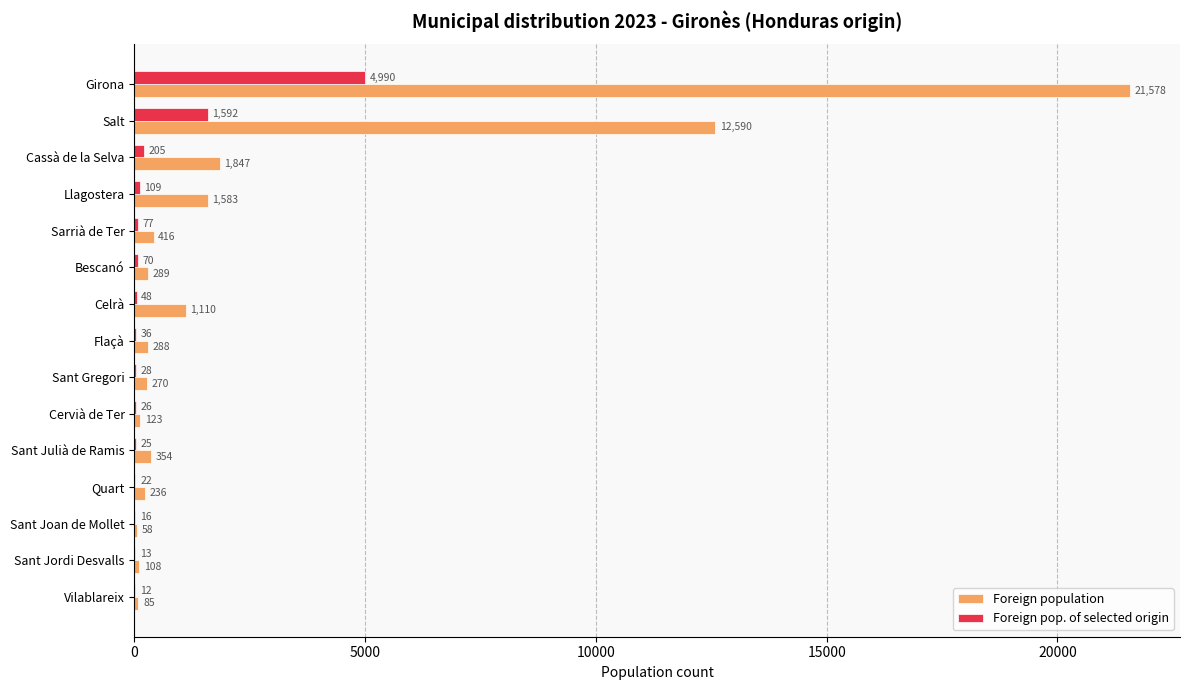

Is the value of Foreign population at Quart greater than the value of Foreign pop. of selected origin at Llagostera?

Yes